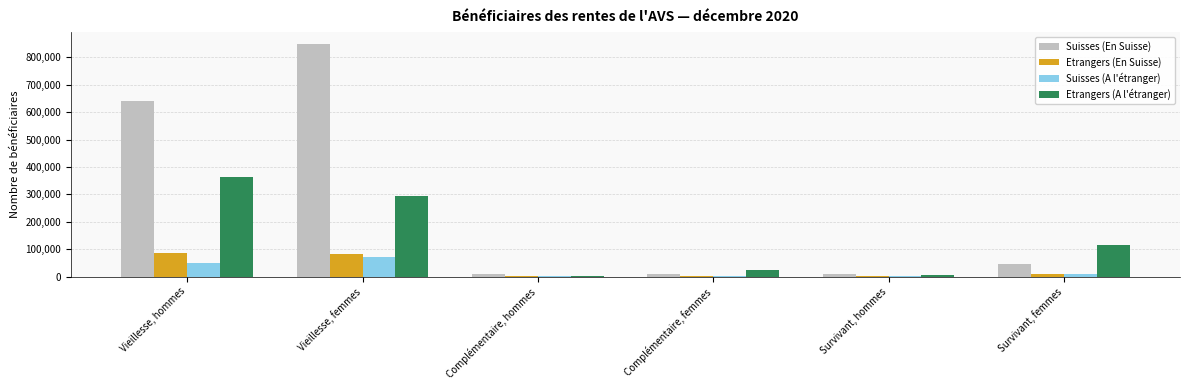

True or false: Etrangers (A l'étranger) has a value of 3976 at Survivant, hommes.

True